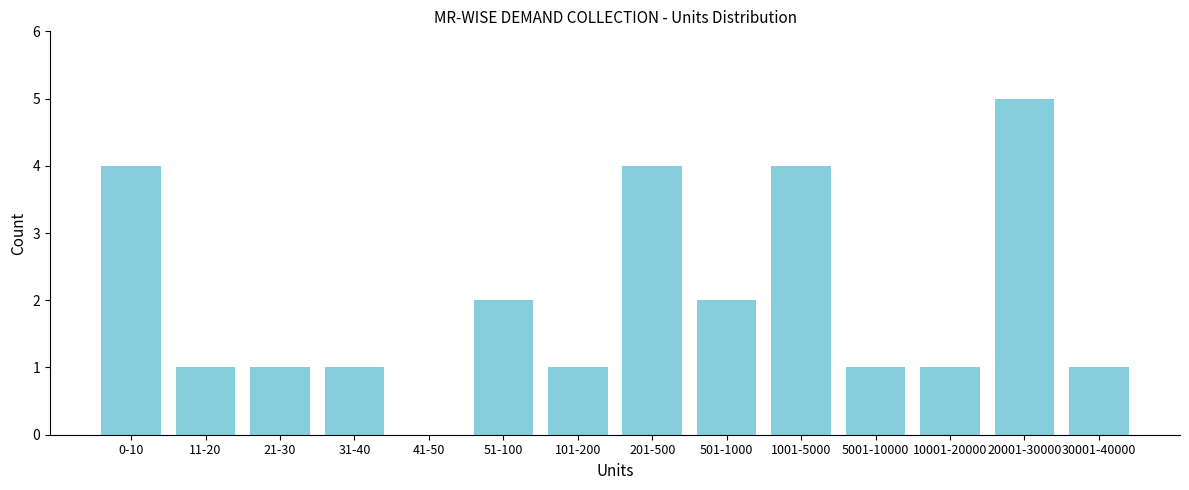

Reading left to right, extract all data points from this chart.

0-10=4	11-20=1	21-30=1	31-40=1	41-50=0	51-100=2	101-200=1	201-500=4	501-1000=2	1001-5000=4	5001-10000=1	10001-20000=1	20001-30000=5	30001-40000=1